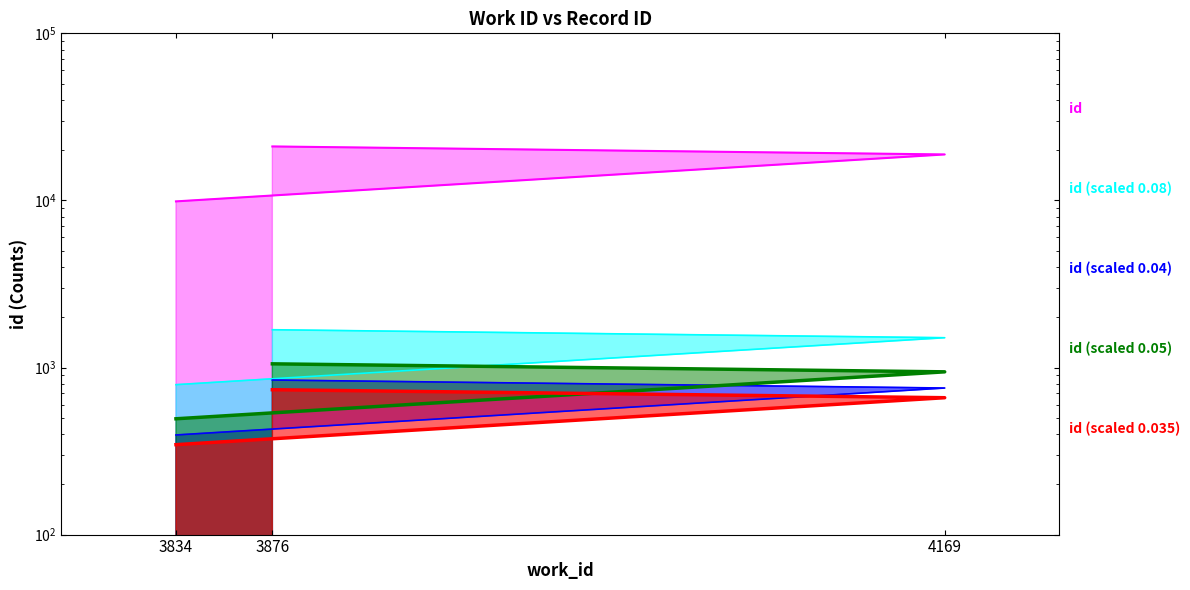

What is the smallest value displayed?

9866